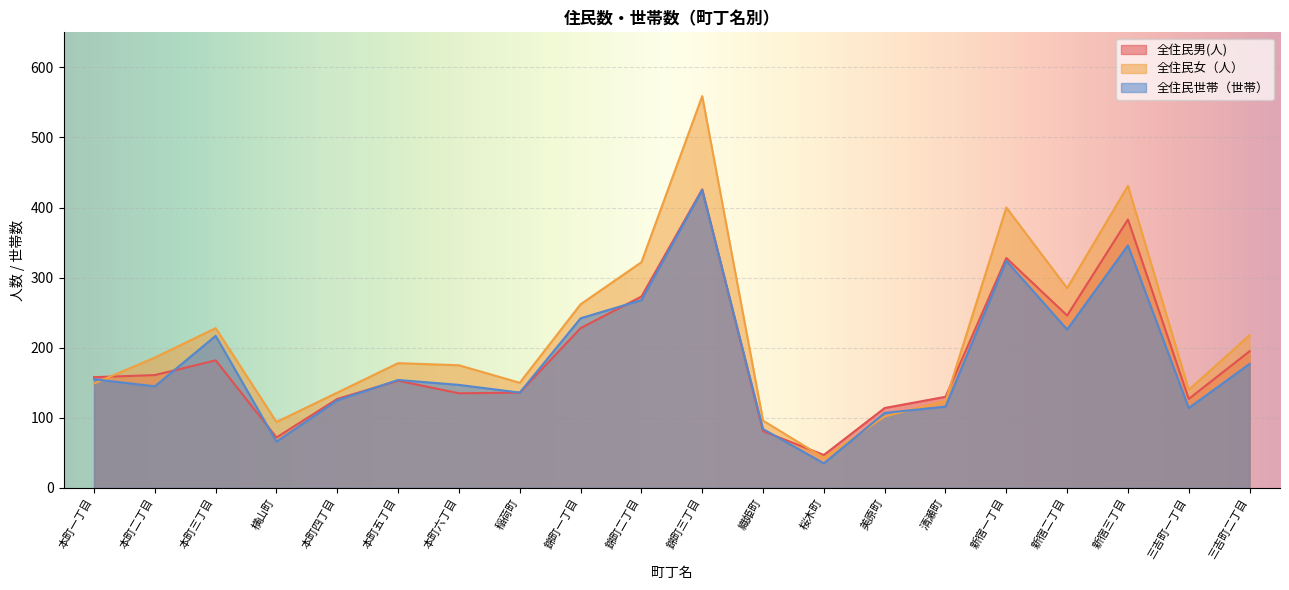

True or false: 全住民男(人) has a value of 246 at 新宿二丁目.

True